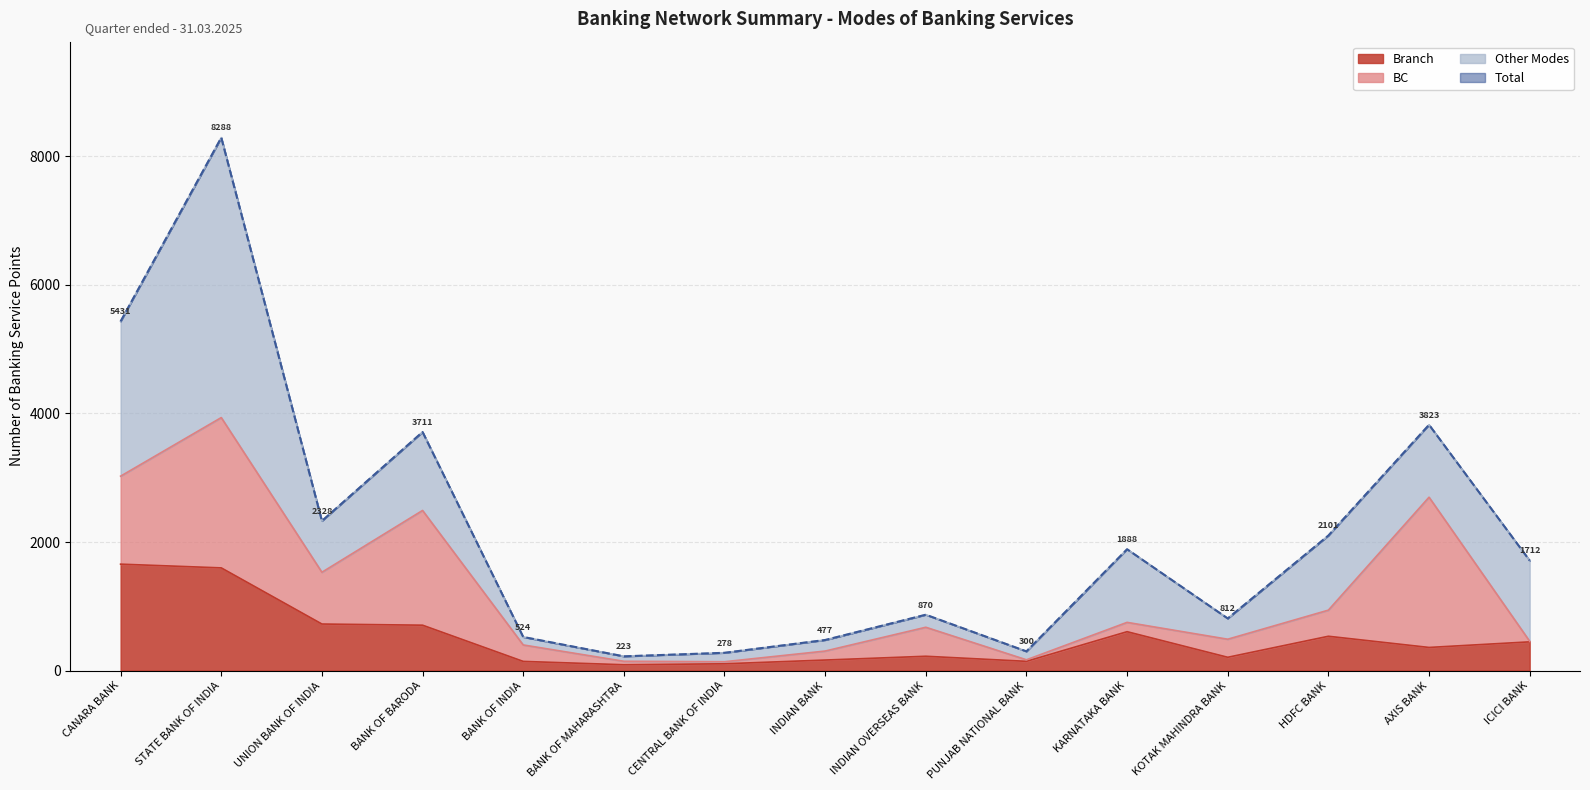

What is the difference between the maximum and minimum values in the Total series?

8065